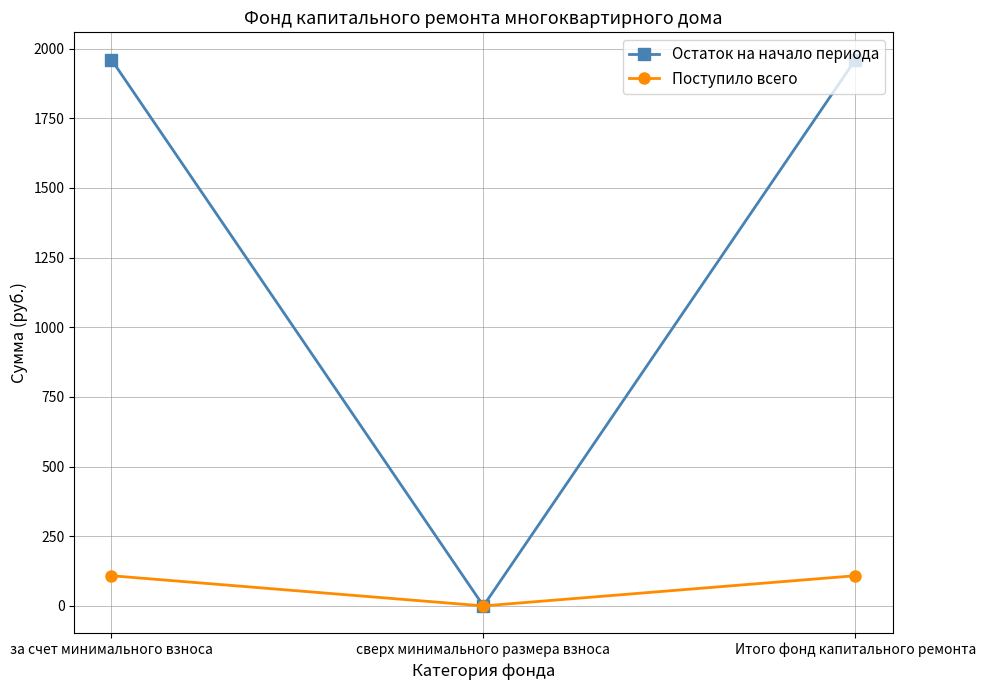

What is the difference between the Поступило всего values at за счет минимального взноса and сверх минимального размера взноса?

108.3